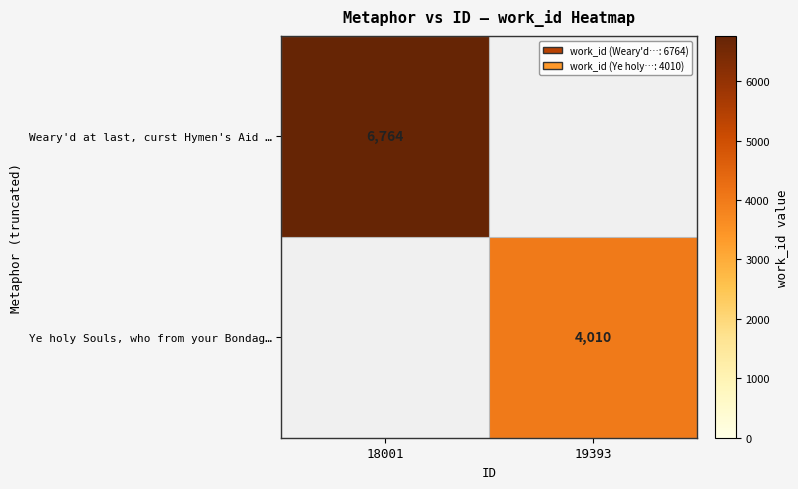

The value of Ye holy Souls, who from your Bondag… at 19393 is 4010. True or false?

True